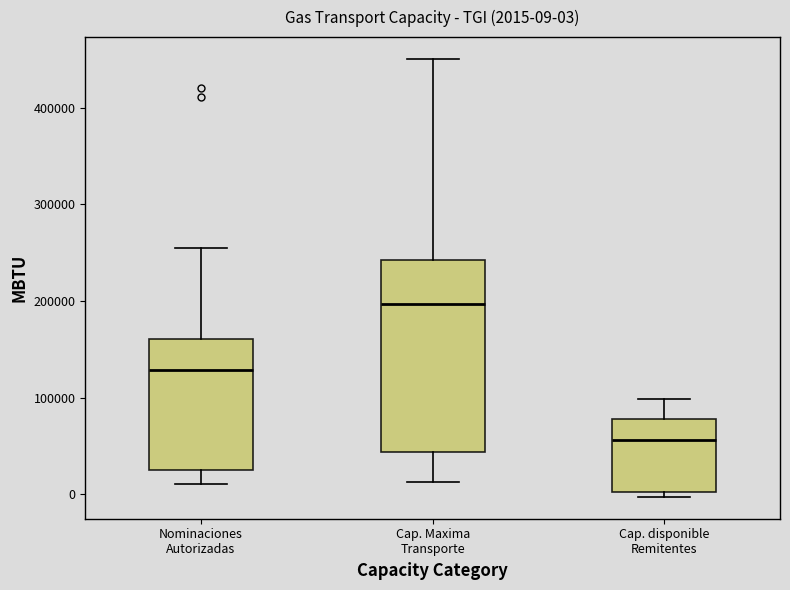

Which box's median line is the highest?

Cap. Maxima Transporte